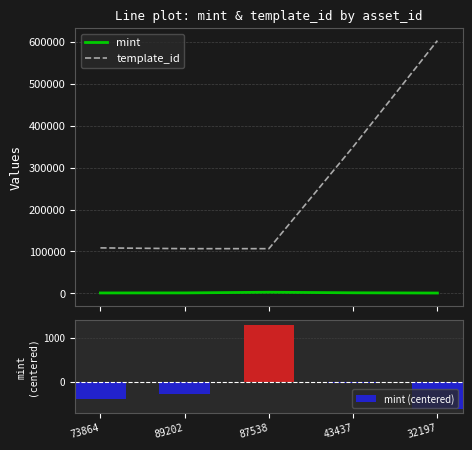

What is the label of the 5th bar from the left?

32197